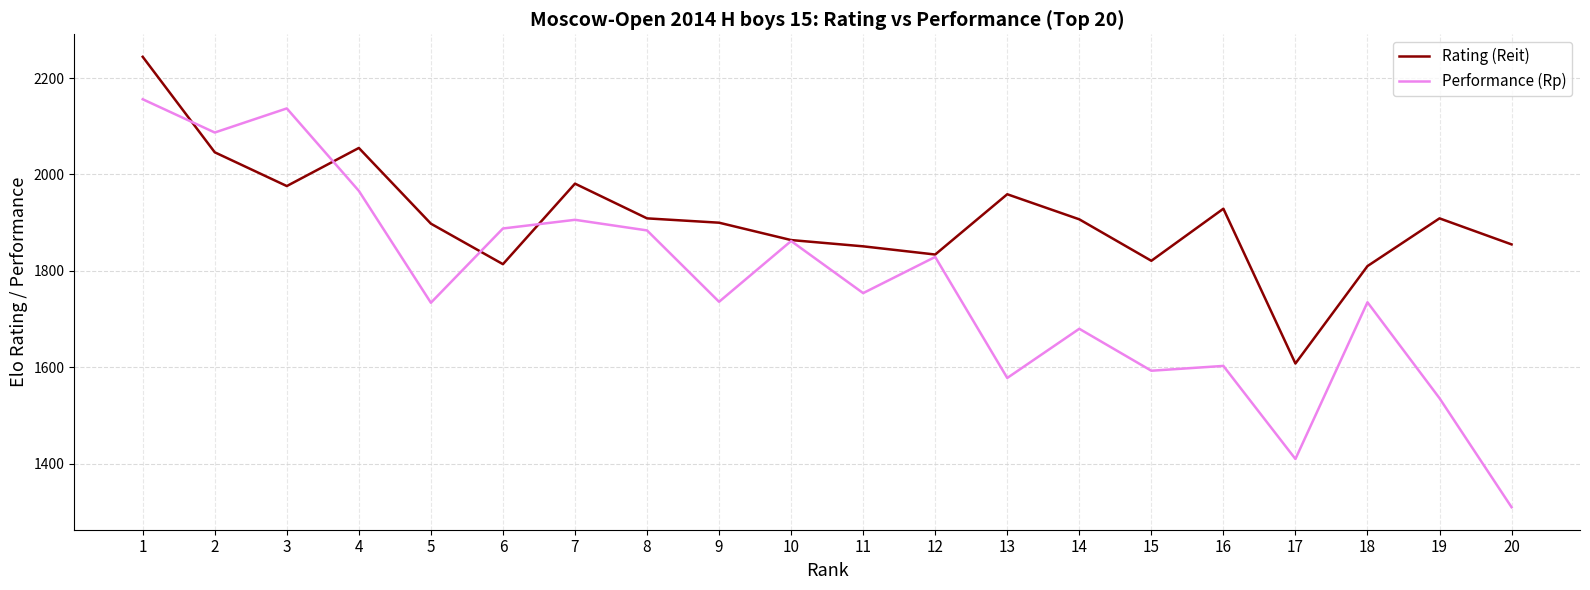

List the series in order of their peak value, highest first.

Rating (Reit), Performance (Rp)